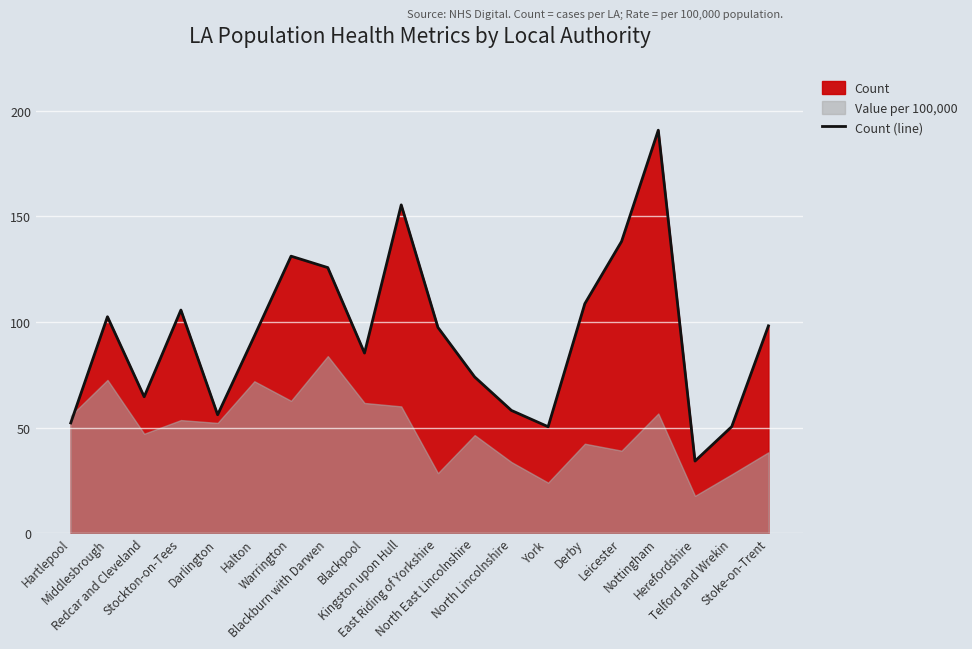

What is the difference between the values at Nottingham and Herefordshire?

156.8